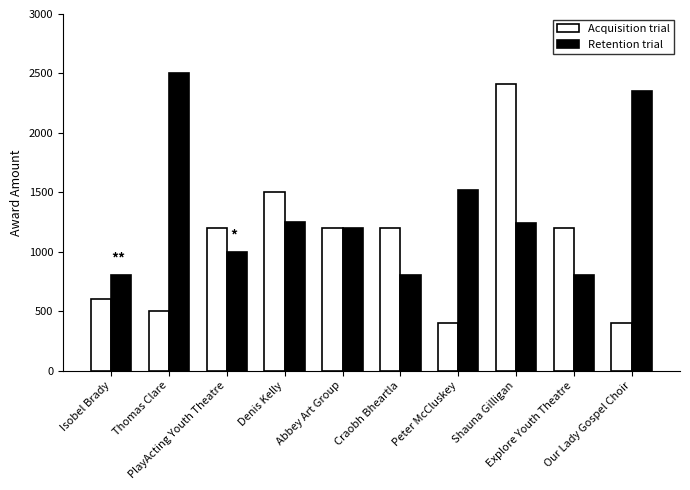

At Isobel Brady, list the series in order from smallest to largest.

Acquisition trial, Retention trial